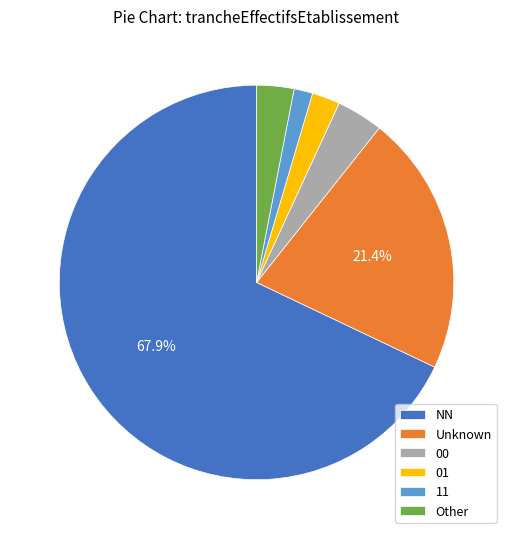

To the nearest percent, what portion does 01 represent?

2%